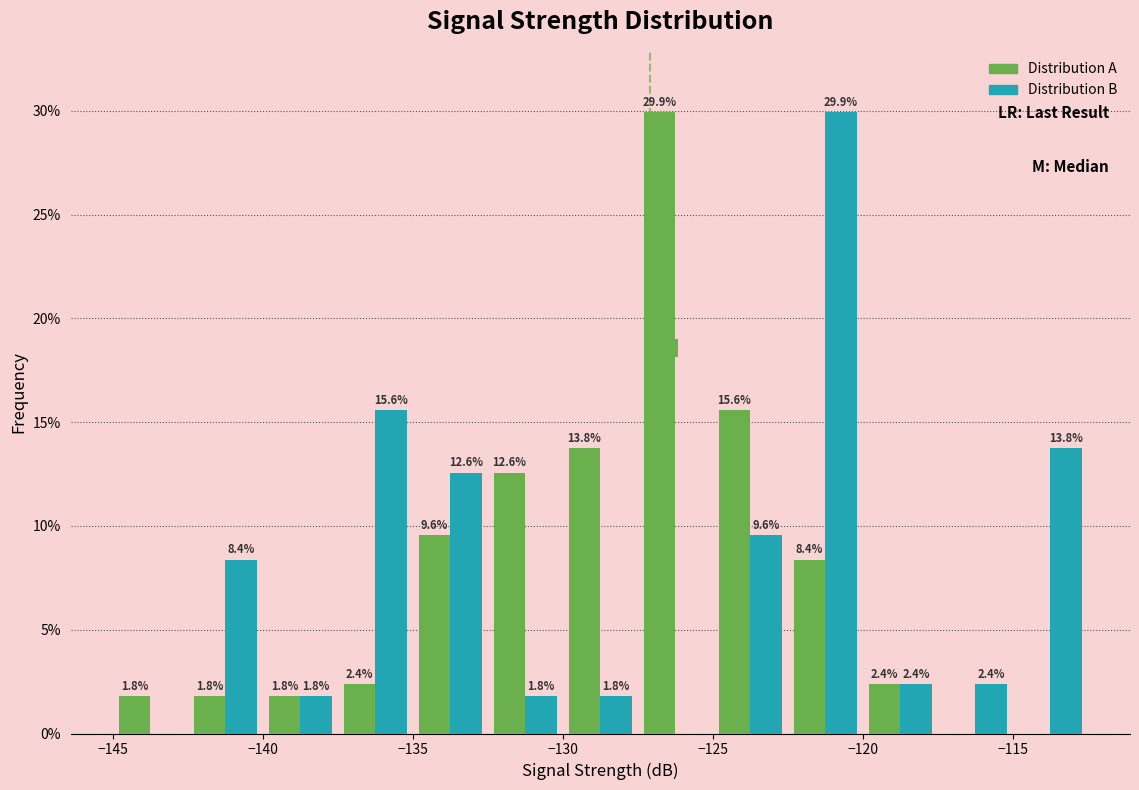

In the Distribution B series, which range on the x-axis has the tallest bar?

-122.5 to -120.0